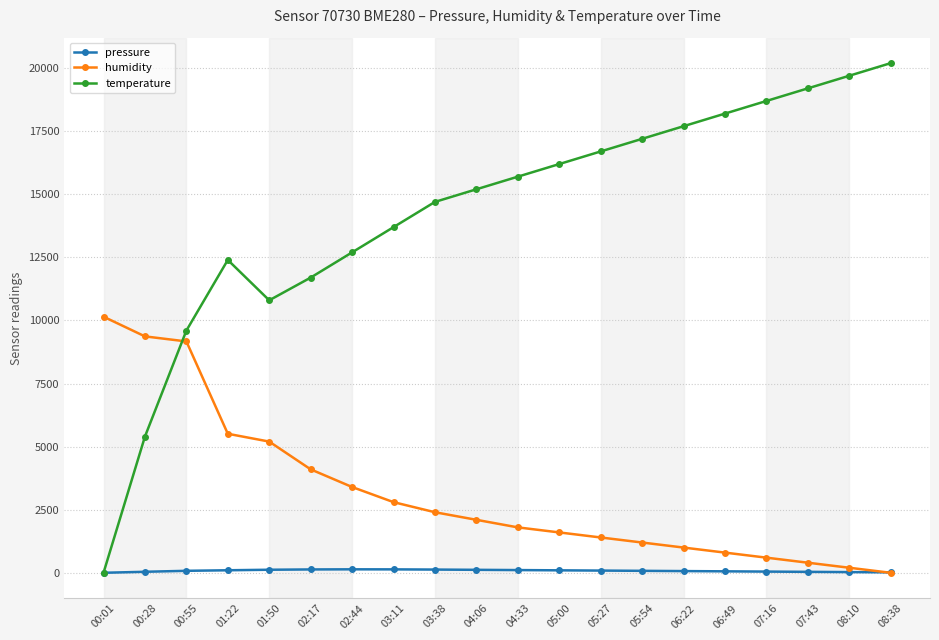

Where does the pressure series first go above 87?

01:22